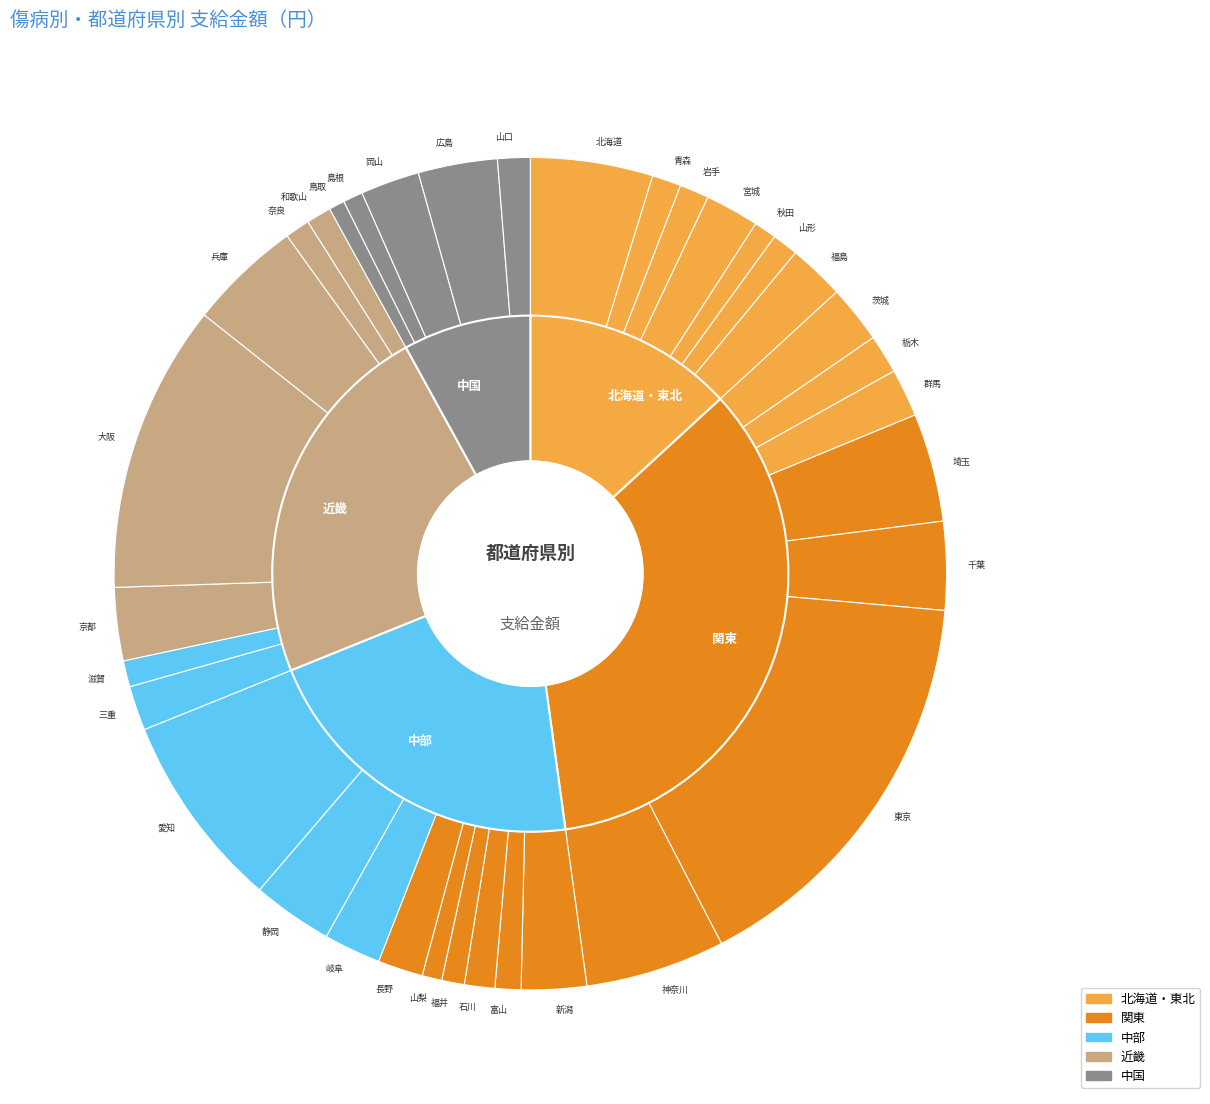

What is the largest slice in the pie chart?

東京